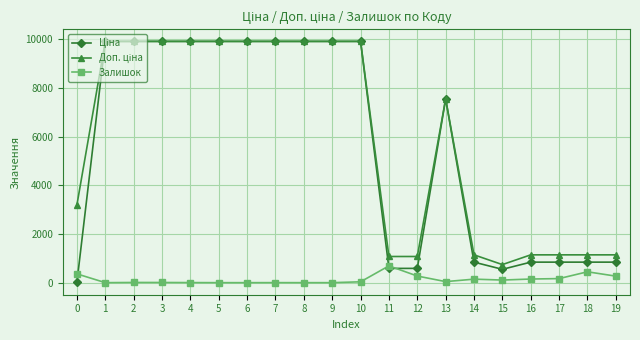

What is the total value across all series at 18?

2430.8